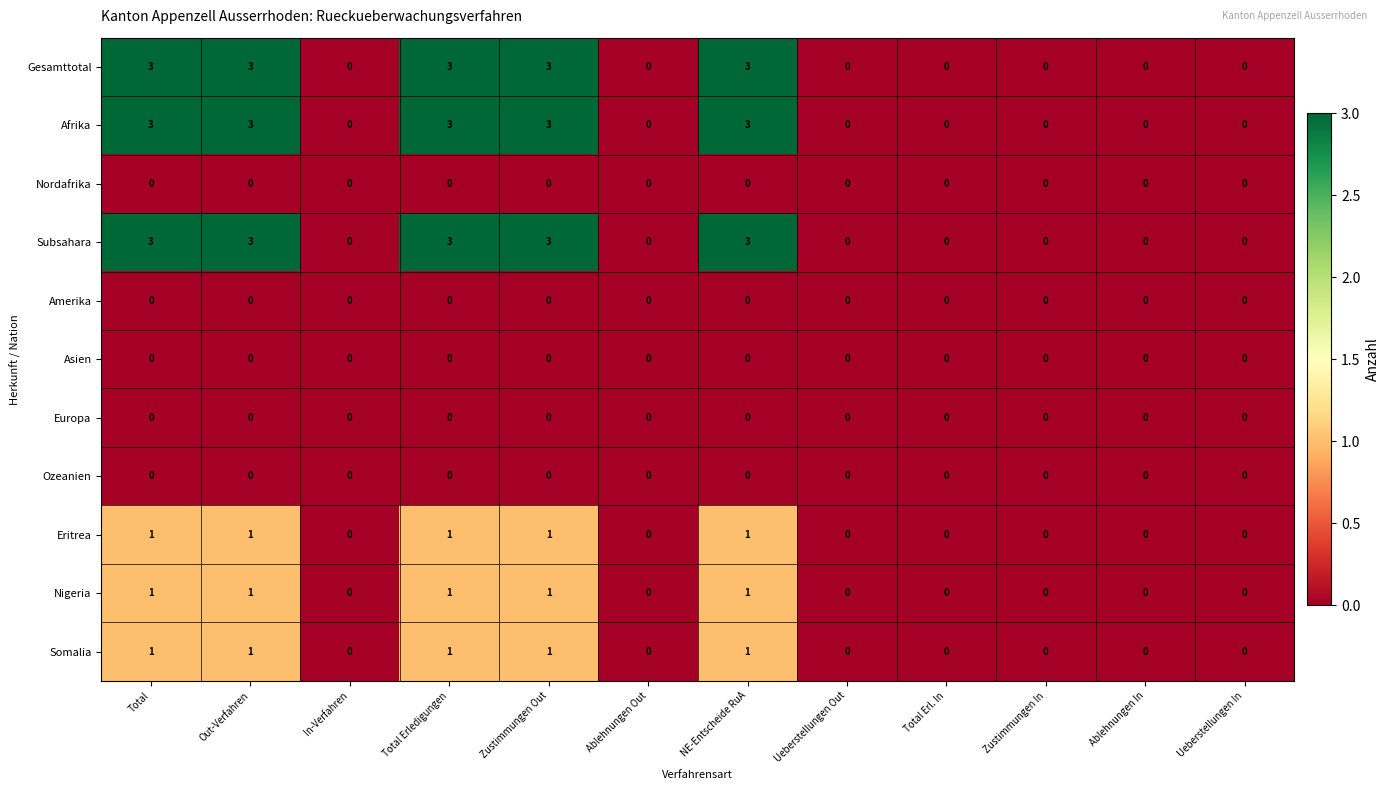

The value of Afrika at NE-Entscheide RuA is 3. True or false?

True